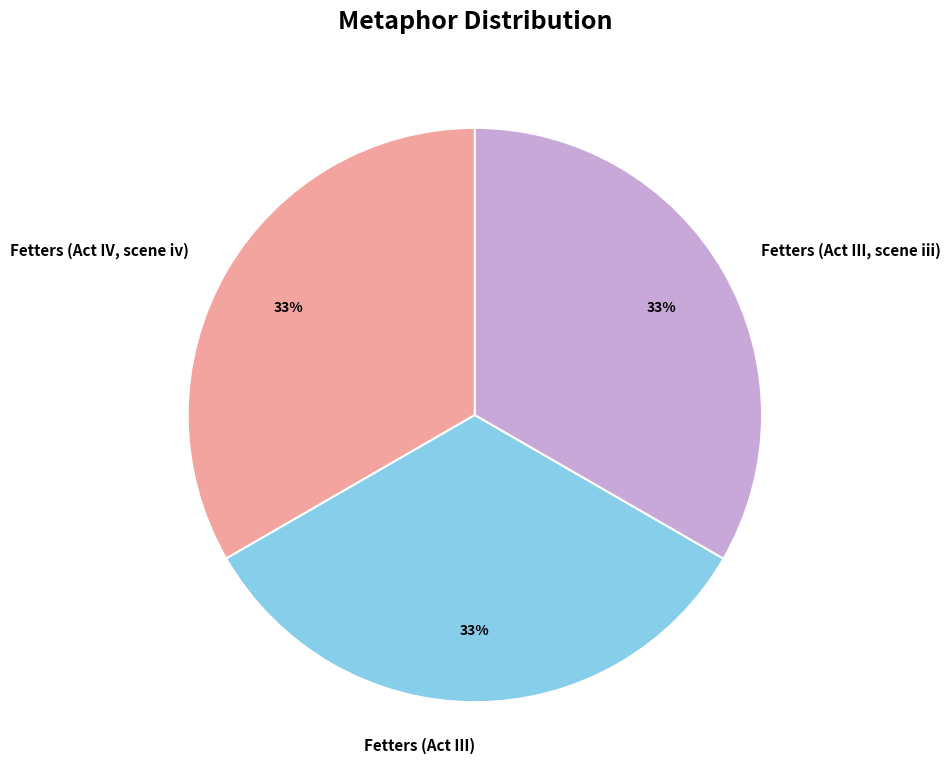

Approximately how many times larger is the value at Fetters (Act IV, scene iv) compared to Fetters (Act III)?

1.0